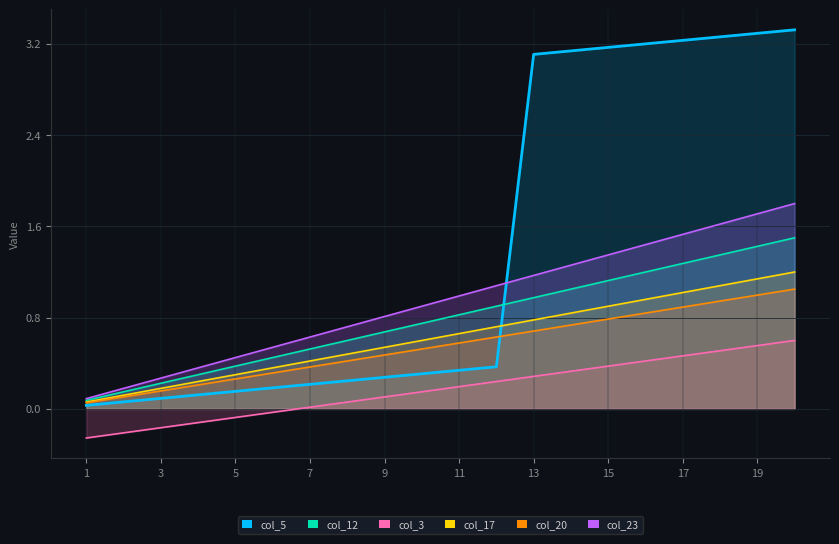

At how many categories does at least one series exceed 0?

20